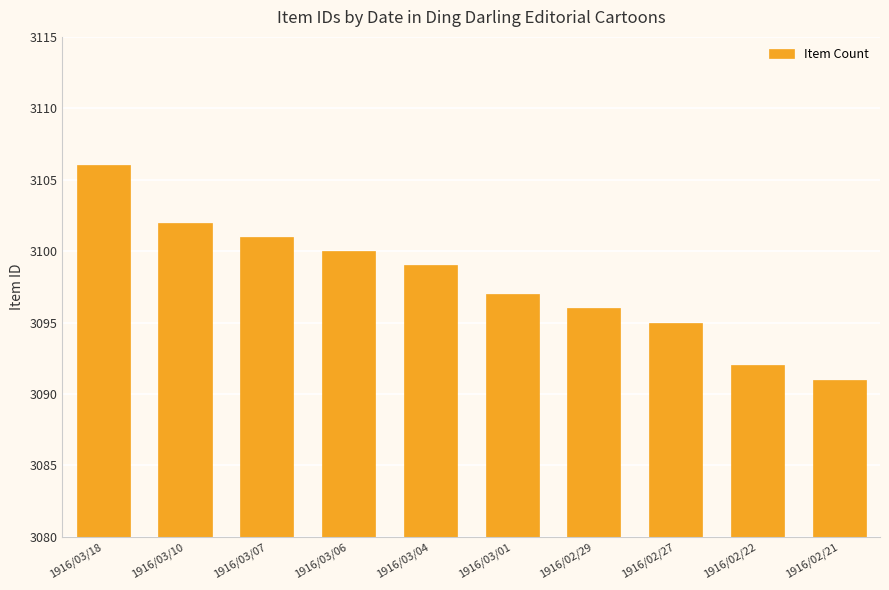

Does the chart contain any negative values?

No